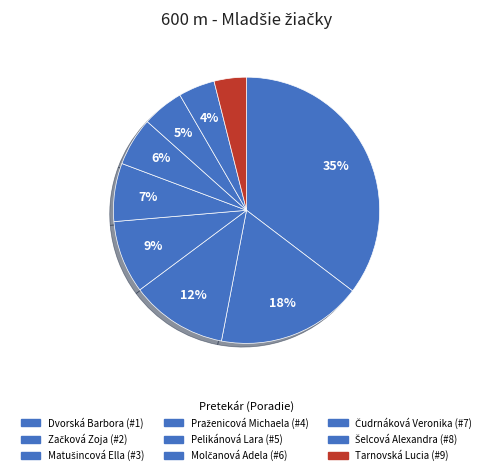

Count the number of slices in the pie.

9